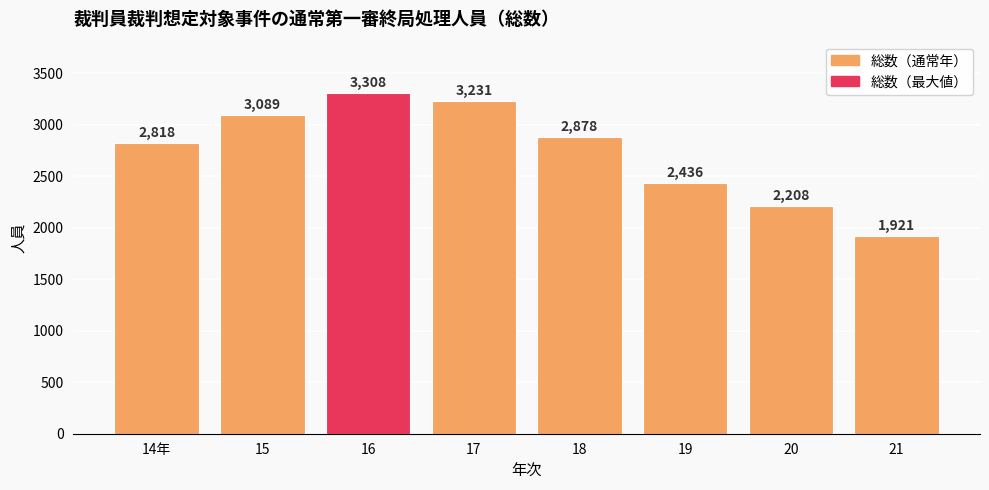

What is the average value?

2736